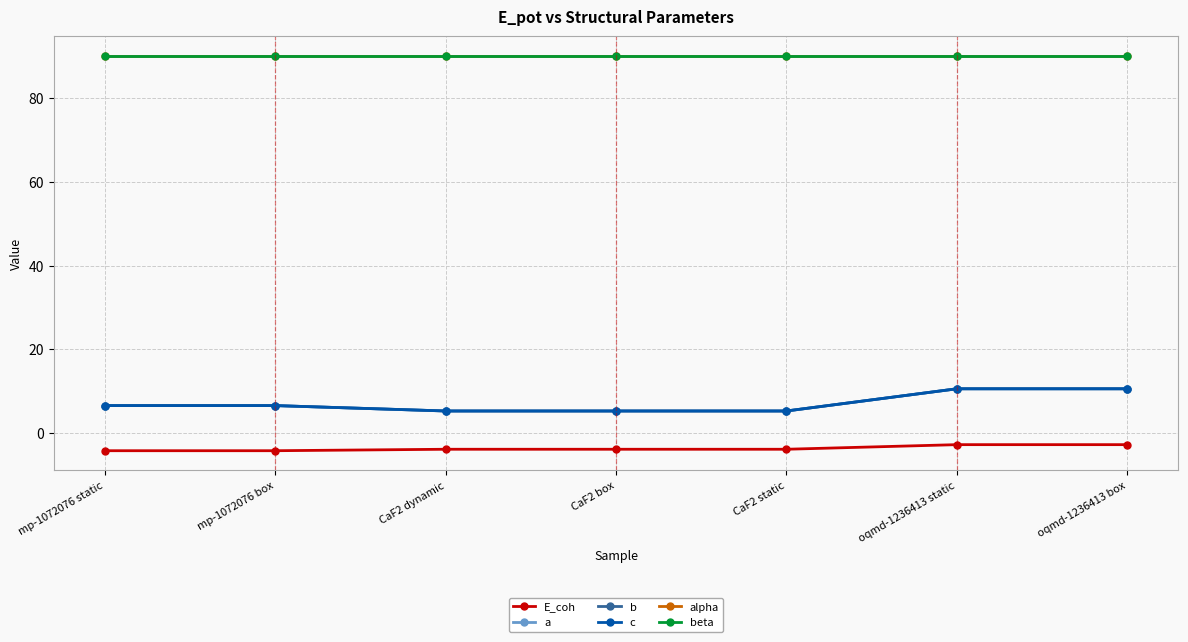

What is the minimum value shown in the chart?

-4.2